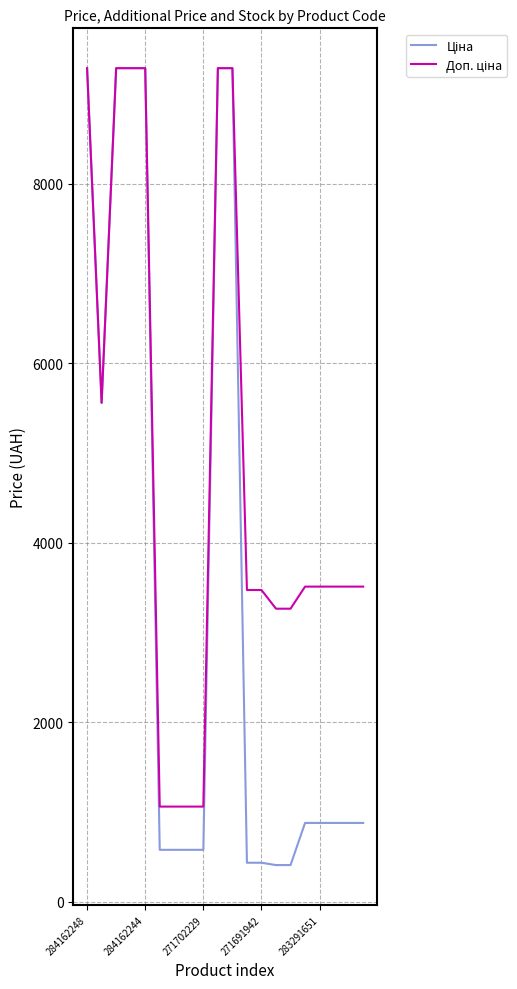

What is the minimum value shown in the chart?

408.2